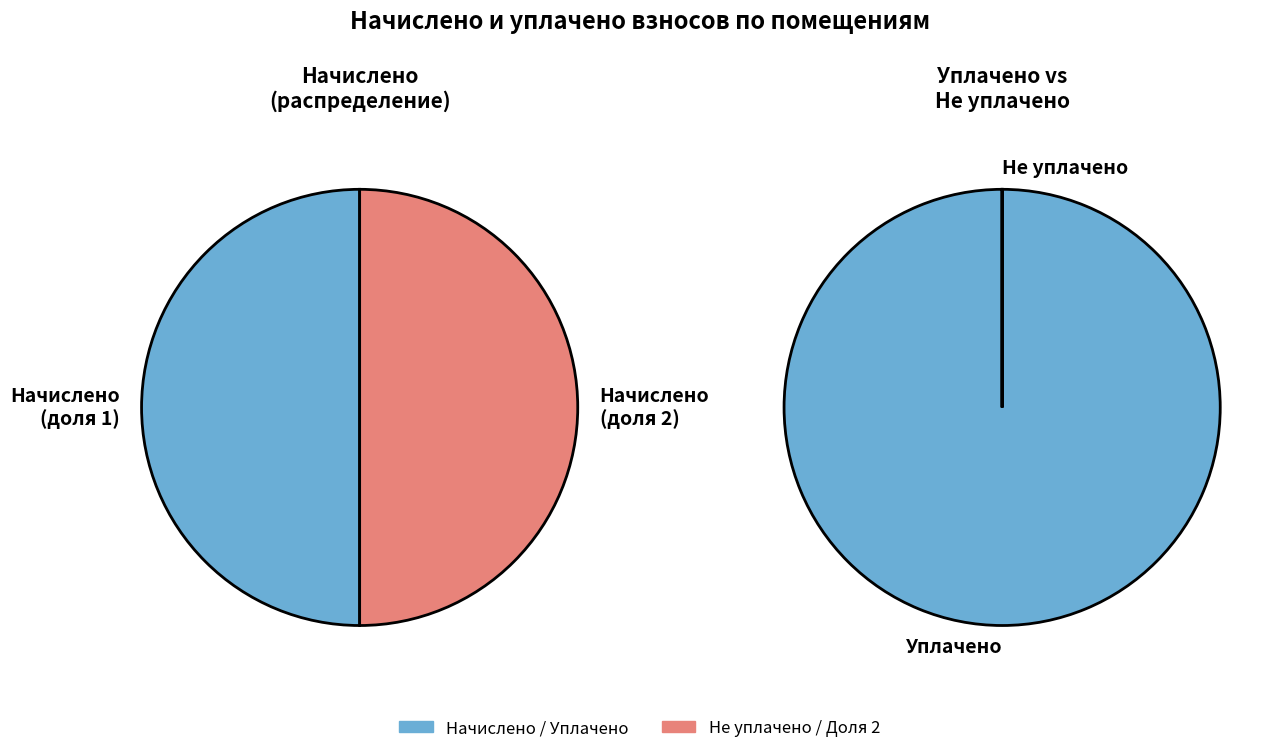

Does 10 account for over 50% of the chart?

No